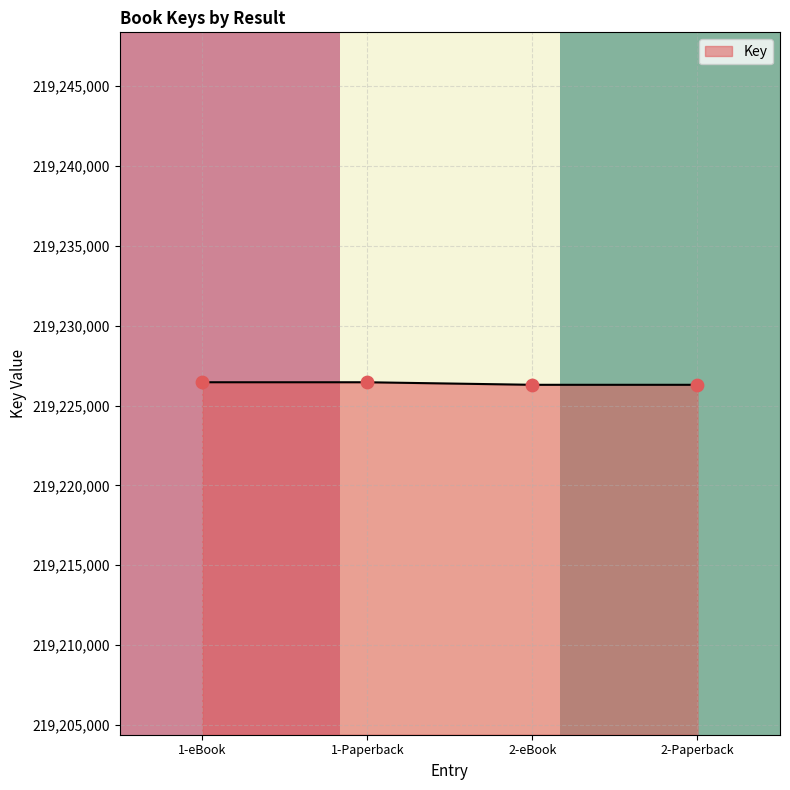

Is the value of row_1 at 1-Paperback greater than the value of row_0 at 1-eBook?

Yes